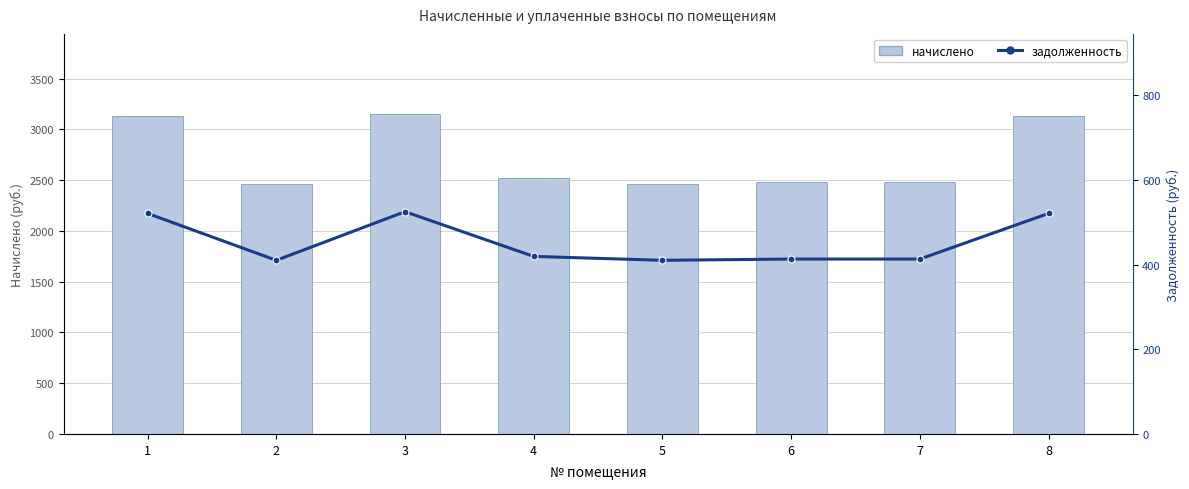

Which series has the largest total across all categories?

начислено